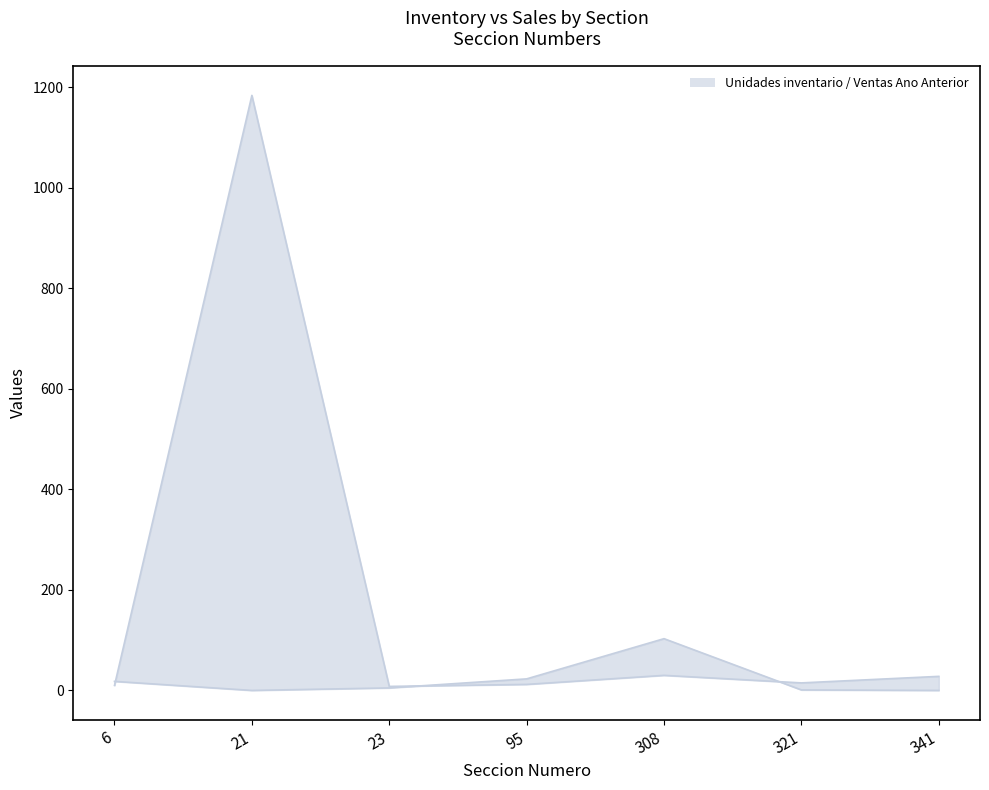

What is the value of the Unidades inventario line point at the 1st from the left?

10